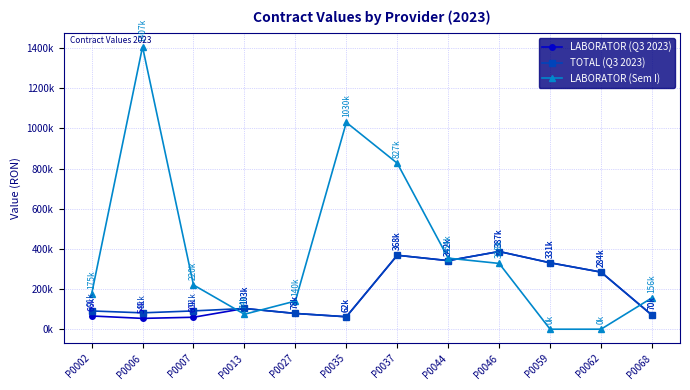

Is this an area chart (filled region under the line)?

No